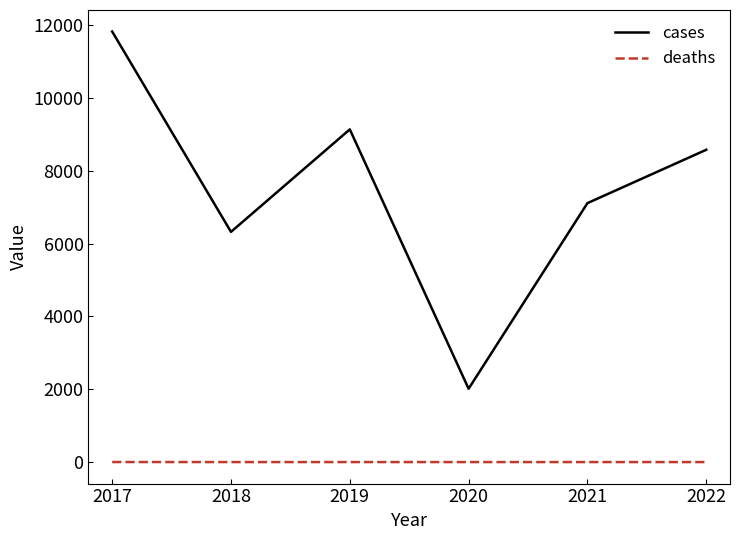

Which series has the largest total across all categories?

cases